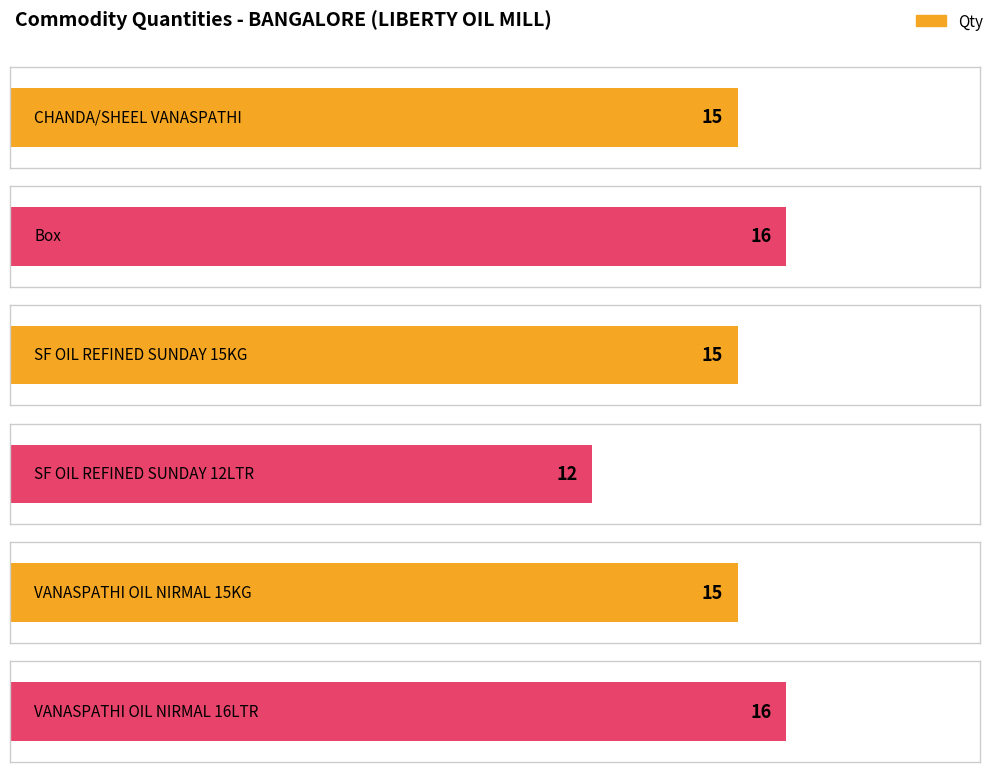

What position from the left is CHANDA/SHEEL VANASPATHI?

1